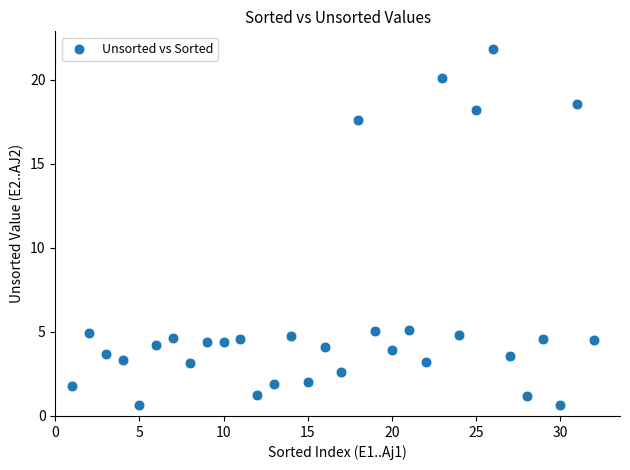

What is the range of Y values (max minus min)?

21.2